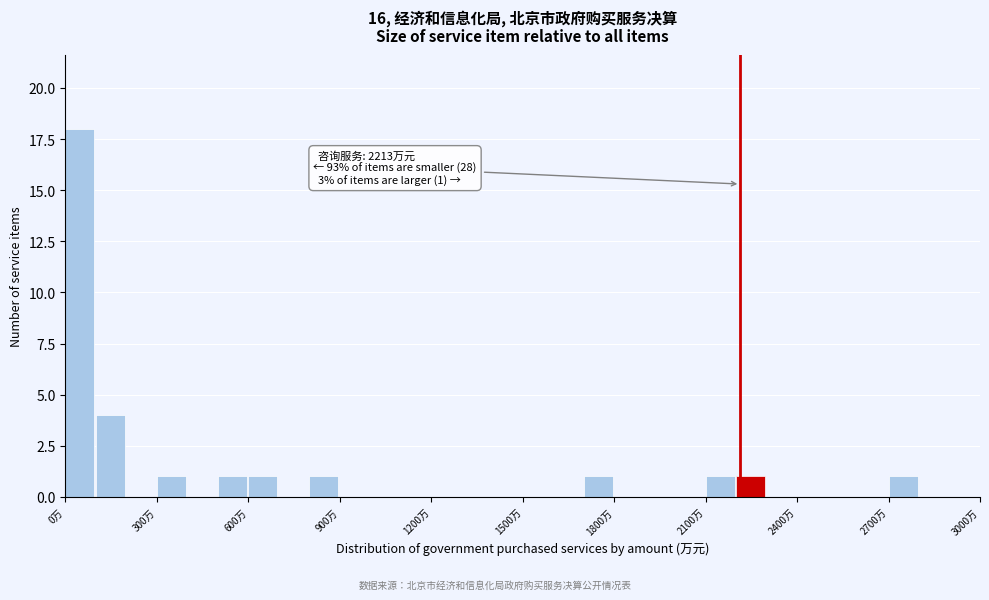

Read against the x-axis, roughly where is the centre of the tallest bar?

50